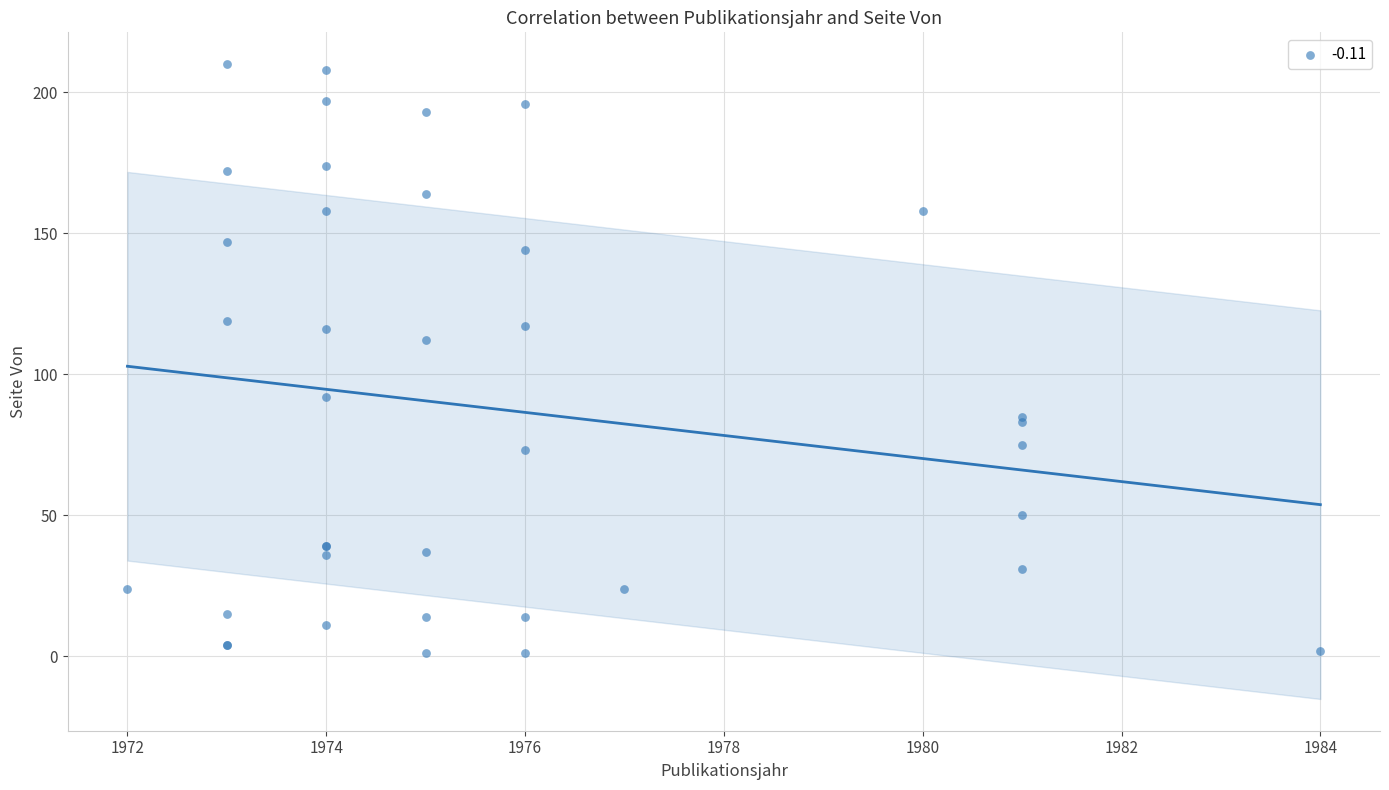

What Y value in the scatter plot is closest to 105?

112